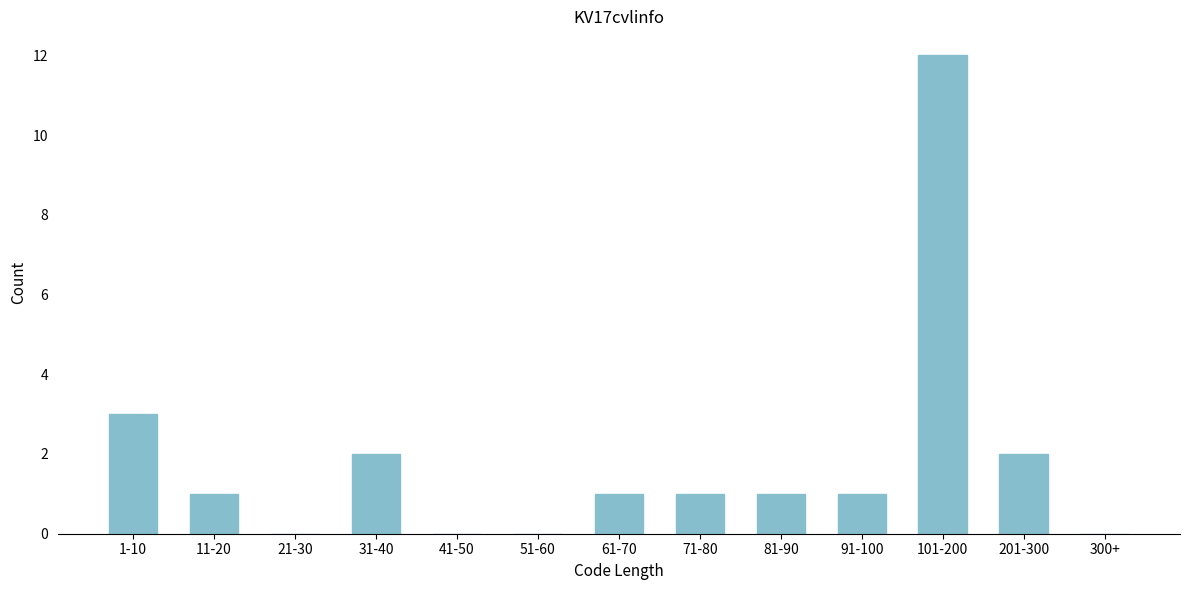

Reading left to right, extract all data points from this chart.

1-10=3	11-20=1	21-30=0	31-40=2	41-50=0	51-60=0	61-70=1	71-80=1	81-90=1	91-100=1	101-200=12	201-300=2	300+=0